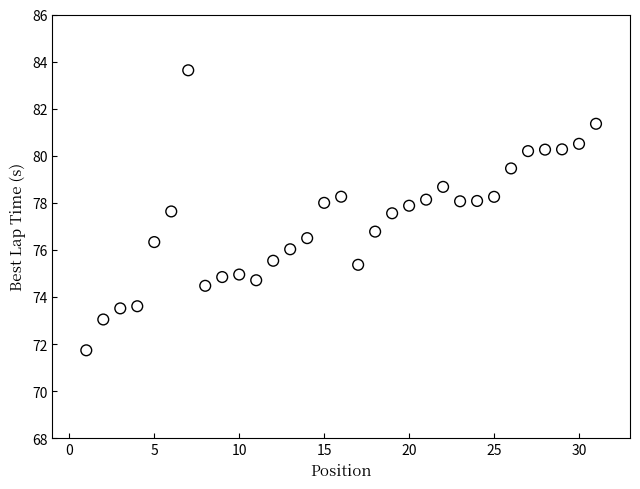

What Y value in the scatter plot is closest to 77?

76.8